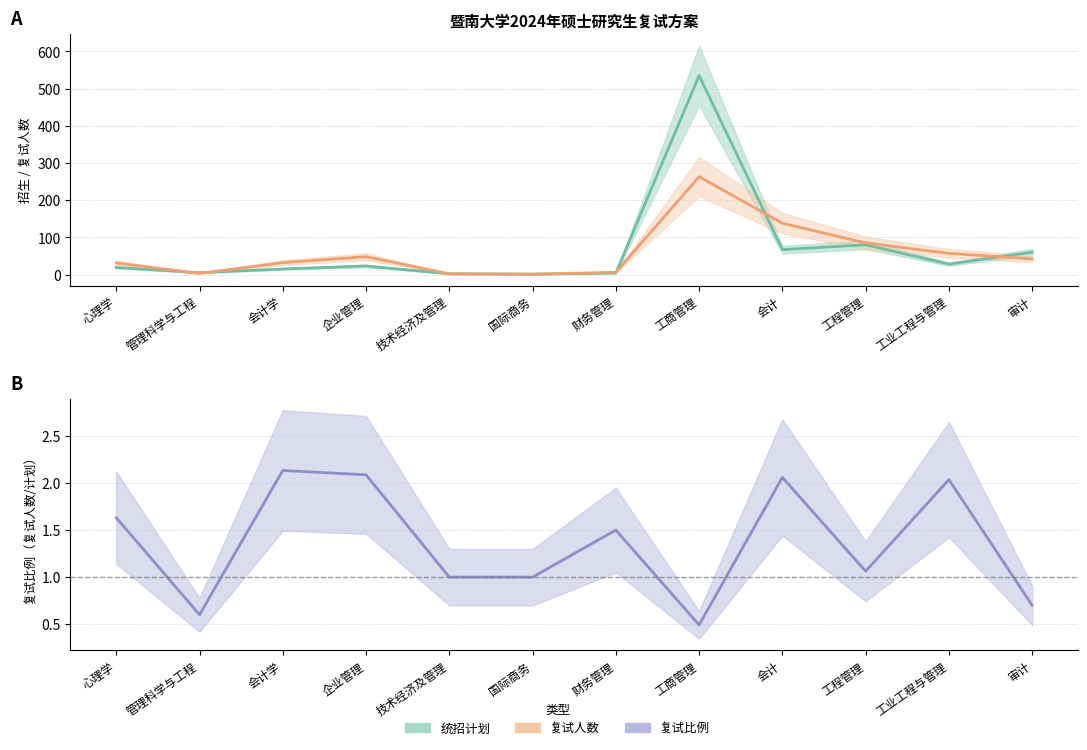

What is the label of the 5th point from the right?

工商管理